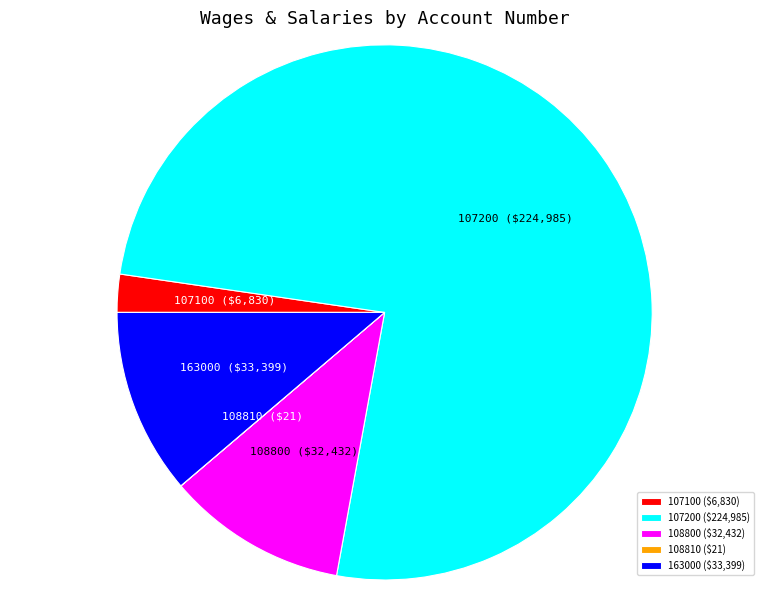

Do 107100 and 163000 together represent more than half of the pie?

No